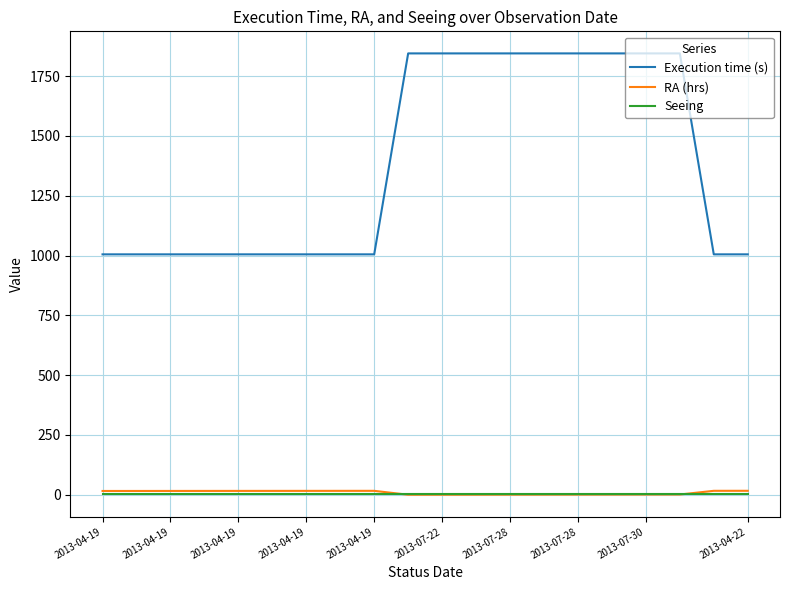

True or false: RA (hrs) and Execution time (s) cross at least once.

False